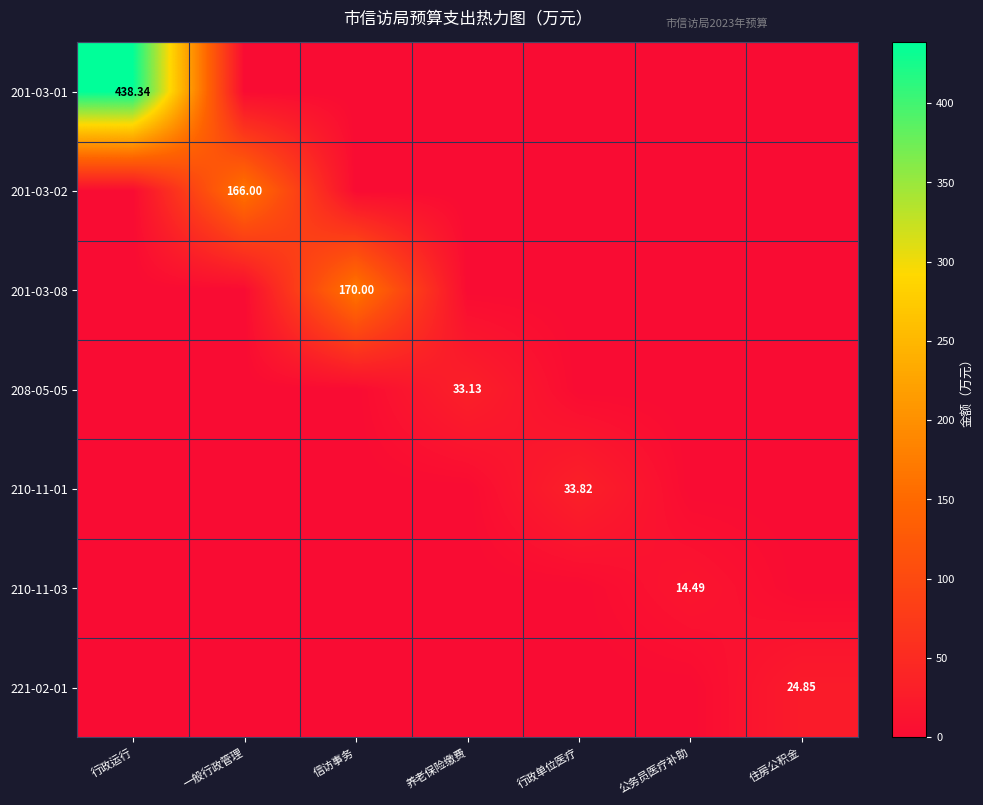

How many values in the 208-05-05 series exceed 0?

1